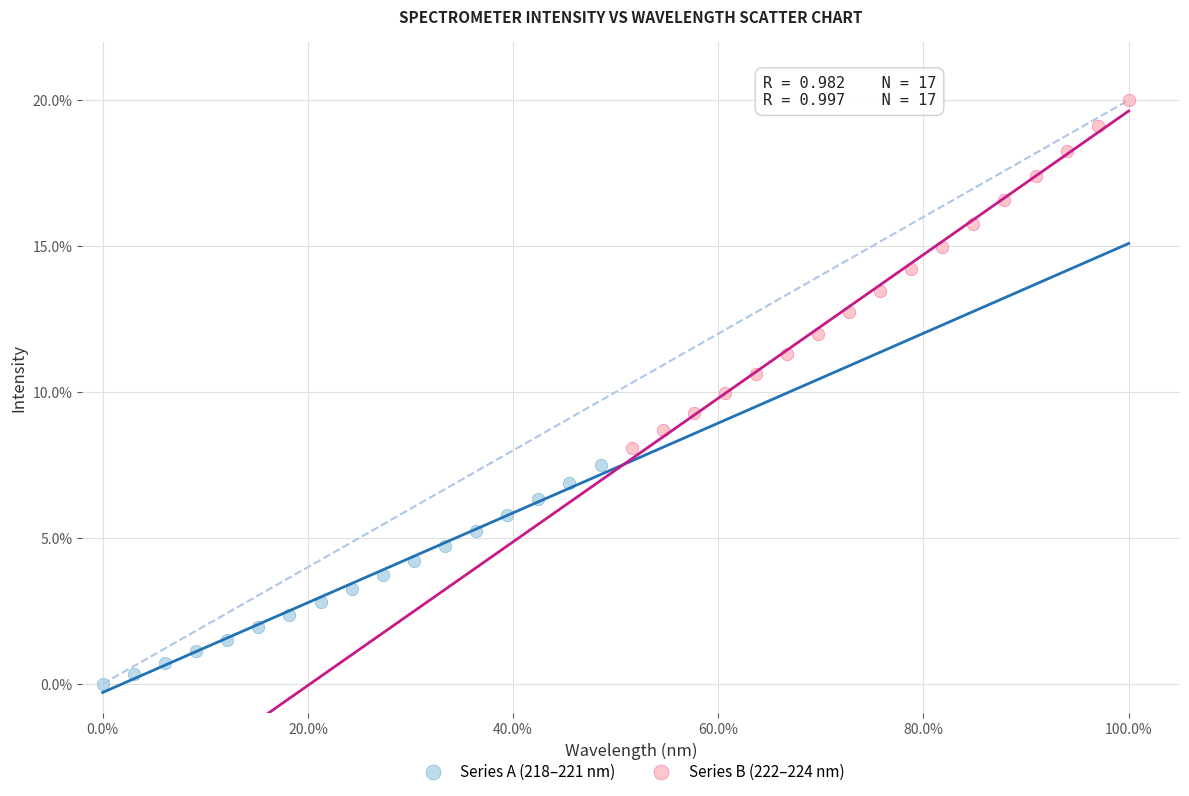

Which series has the widest spread of Y values?

Series B (222–224 nm)